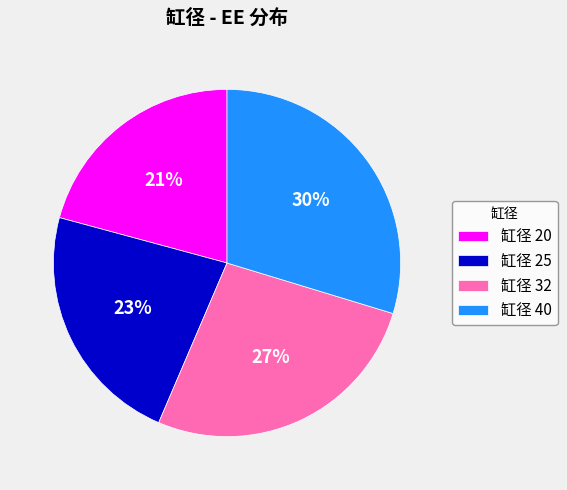

To the nearest percent, what is the average slice percentage?

25%